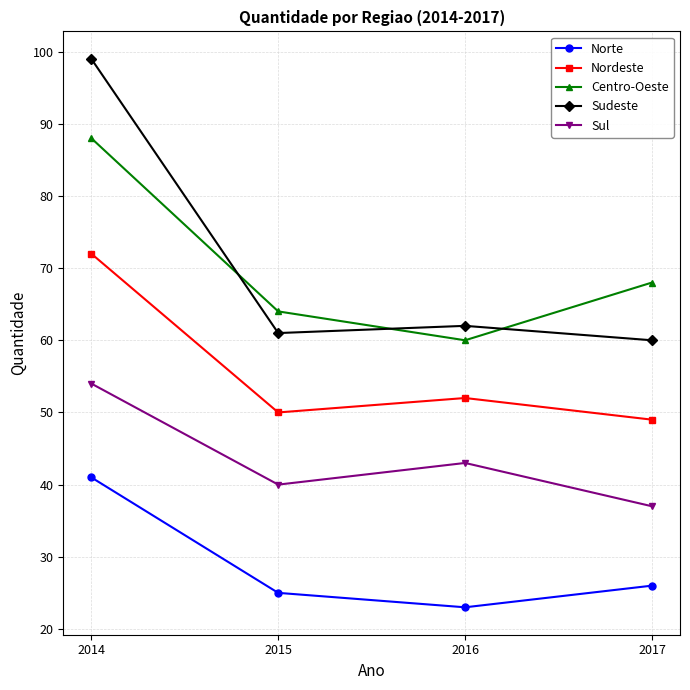

What is the value of the Sudeste point at the 2nd from the left?

61